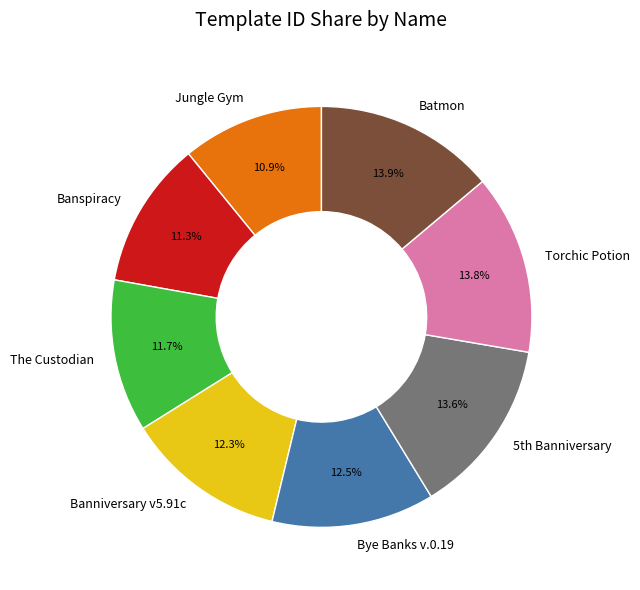

Approximately how many times larger is the value at Jungle Gym compared to Banniversary v5.91c?

0.9